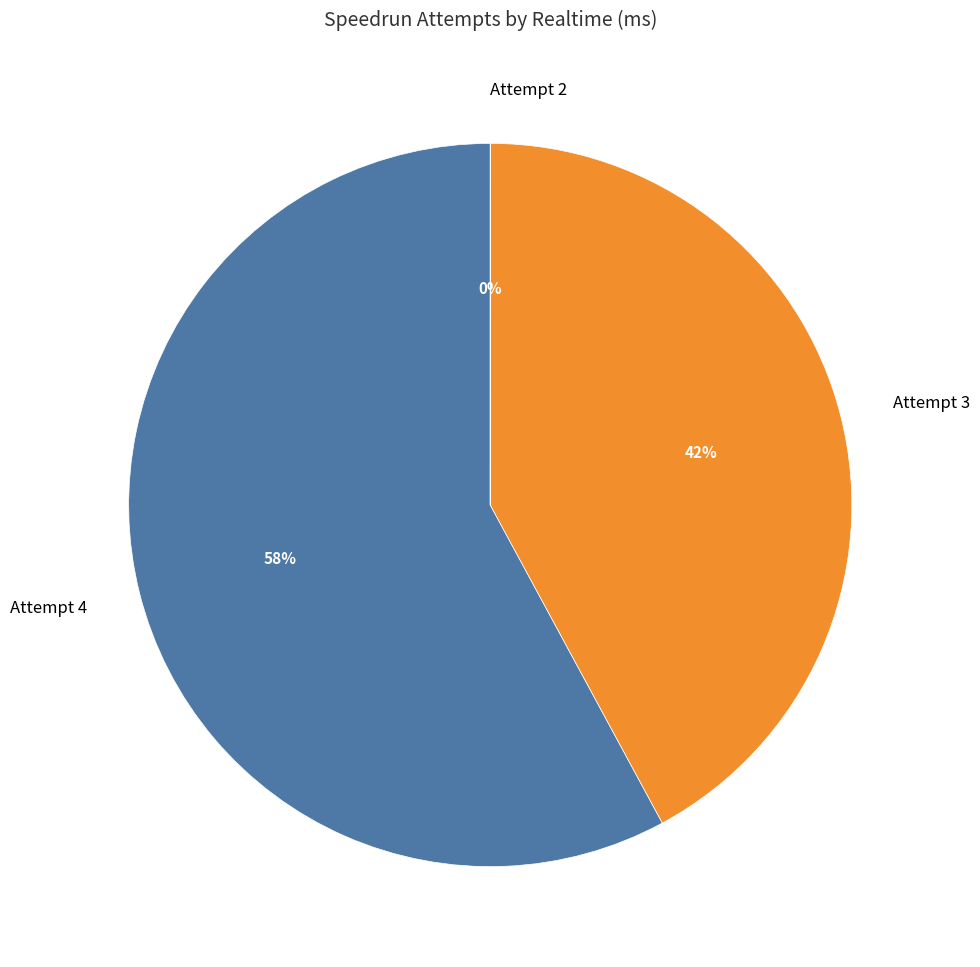

Approximately how many times larger is the value at Attempt 3 compared to Attempt 4?

0.7